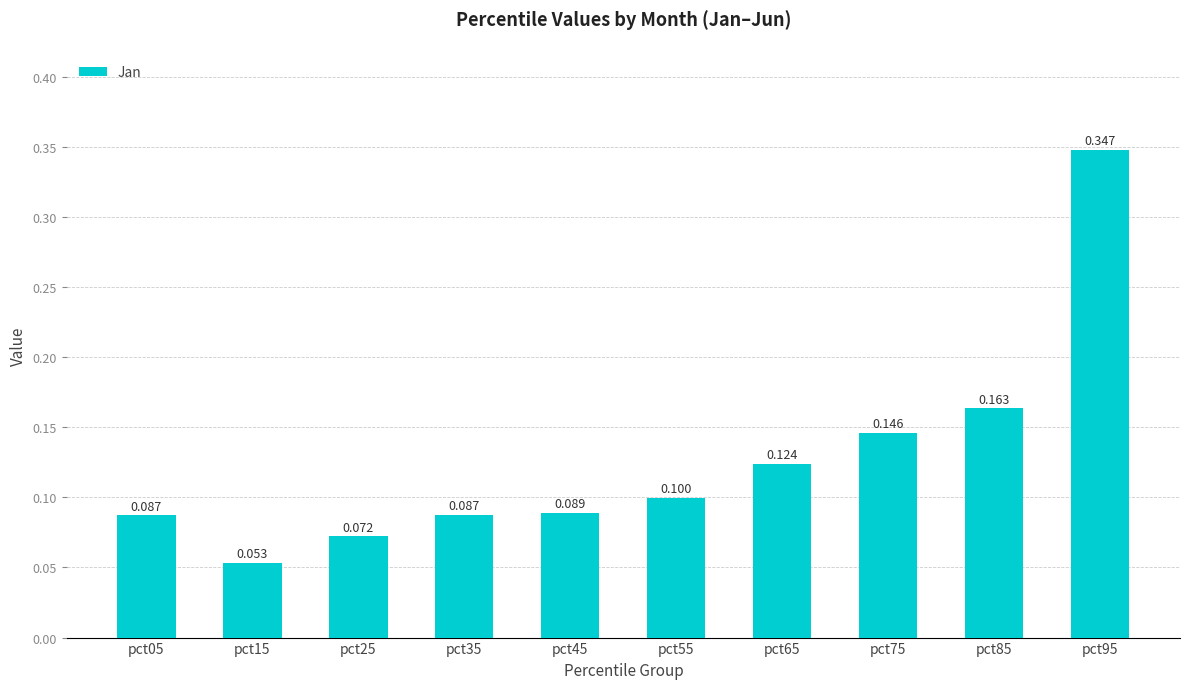

How many values are between 0 and 1?

10